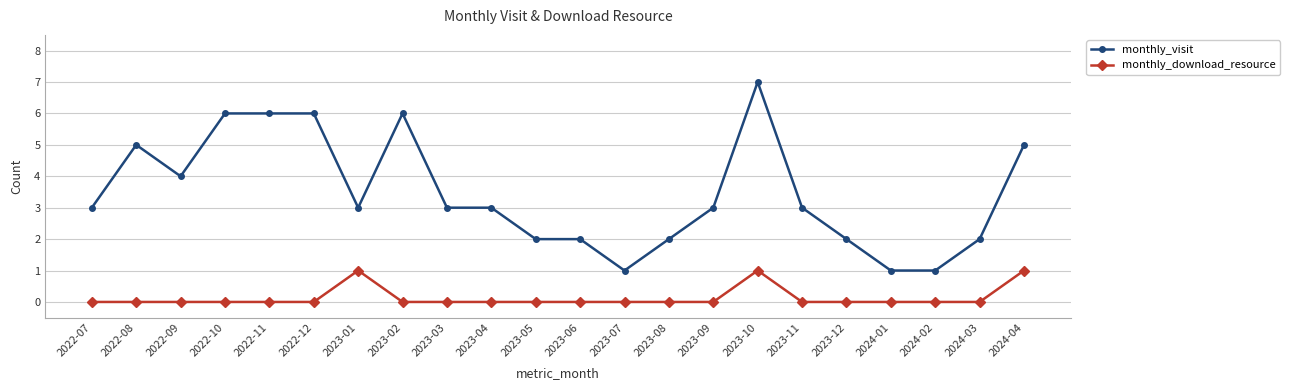

True or false: monthly_download_resource has more than 1 interior local peaks.

True